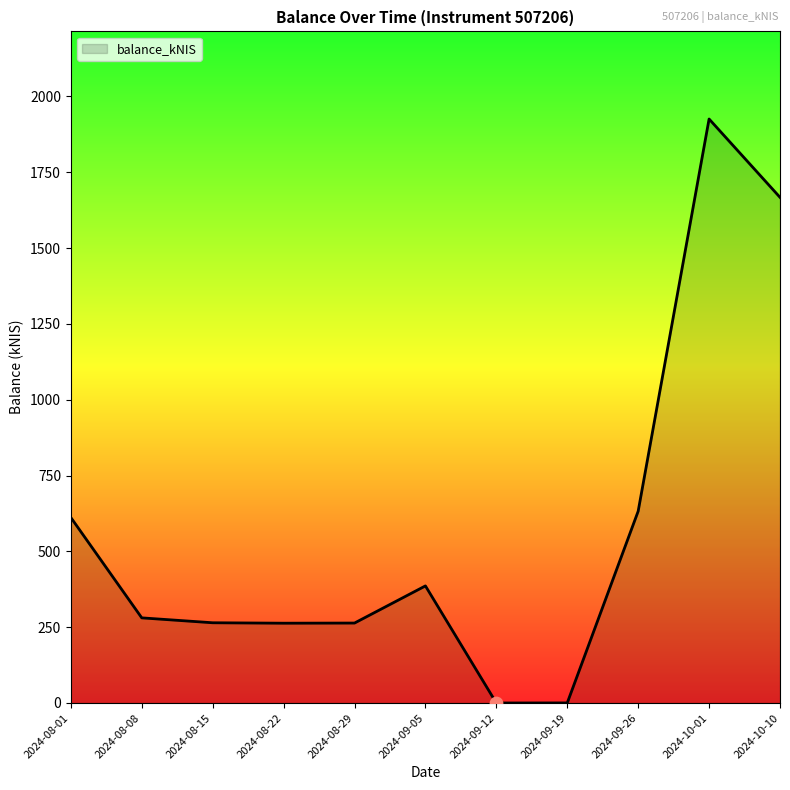

Between 2024-09-05 and 2024-10-10, which is larger?

2024-10-10